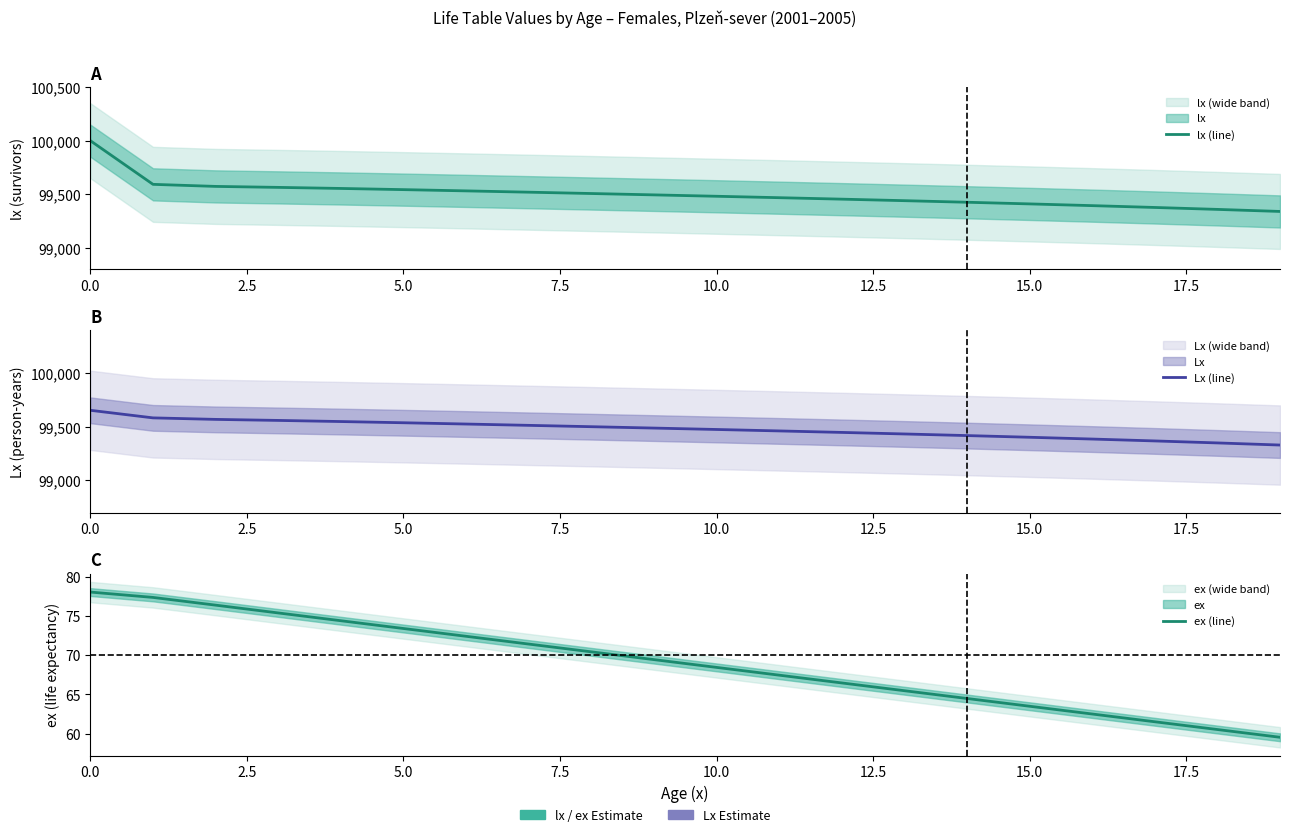

What is the total value across all series at 13?

198939.4